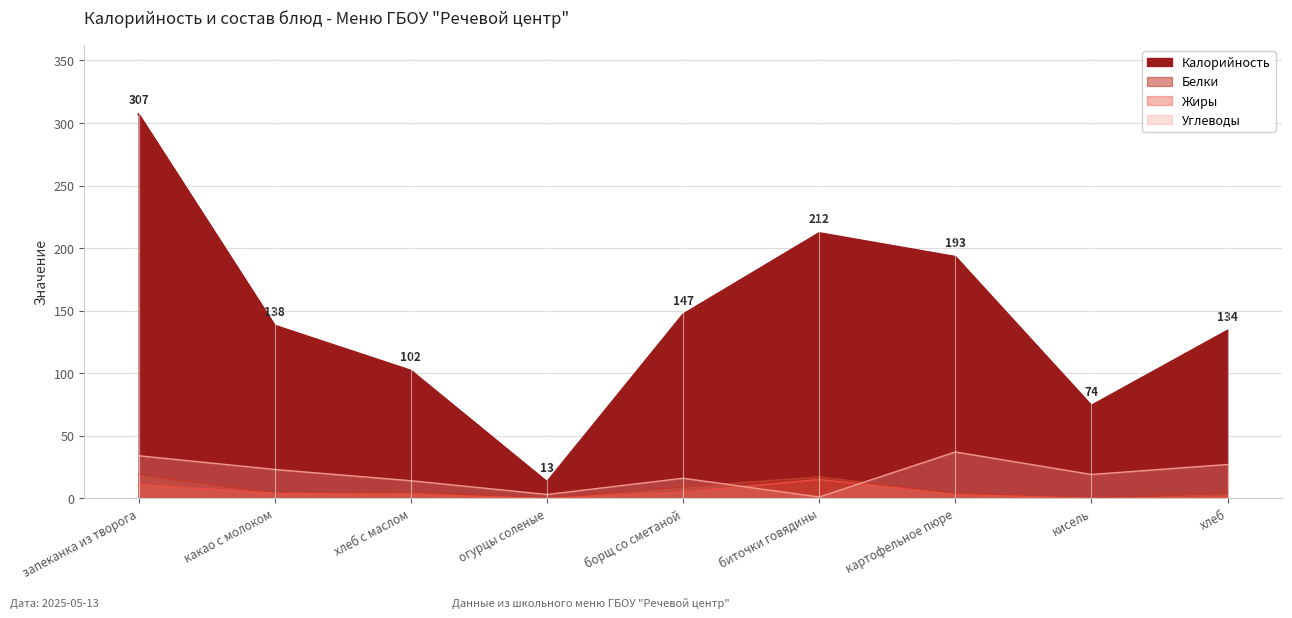

In Белки, how many points are higher than both neighbors (excluding endpoints)?

2